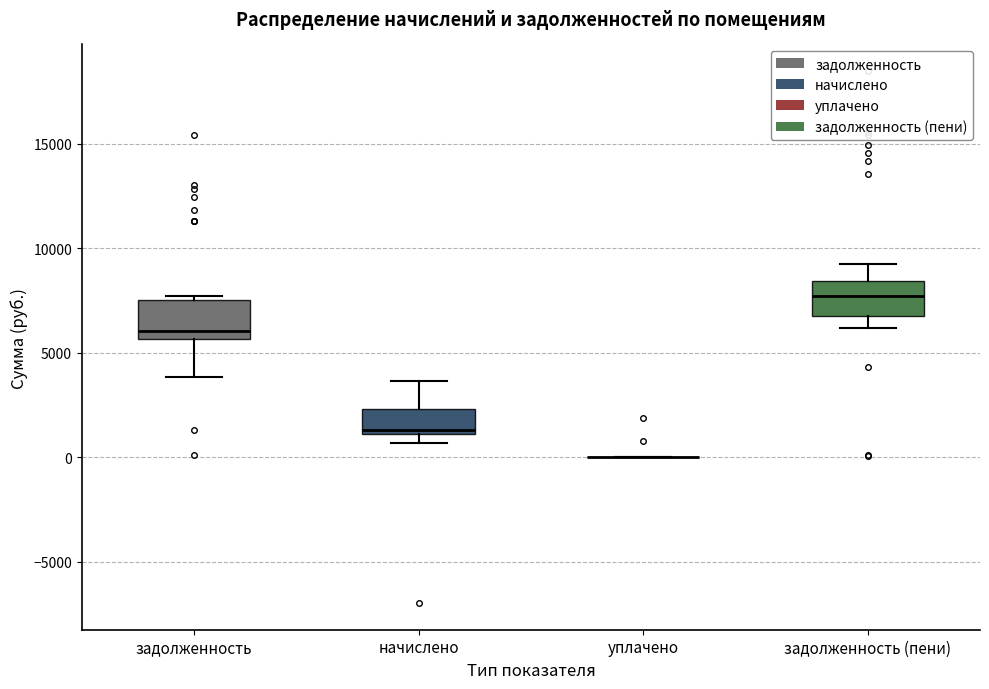

Where is the lower edge of the box for начислено on the y-axis? The values are not printed on the chart, so give them approximately, as read against the axis.

1000